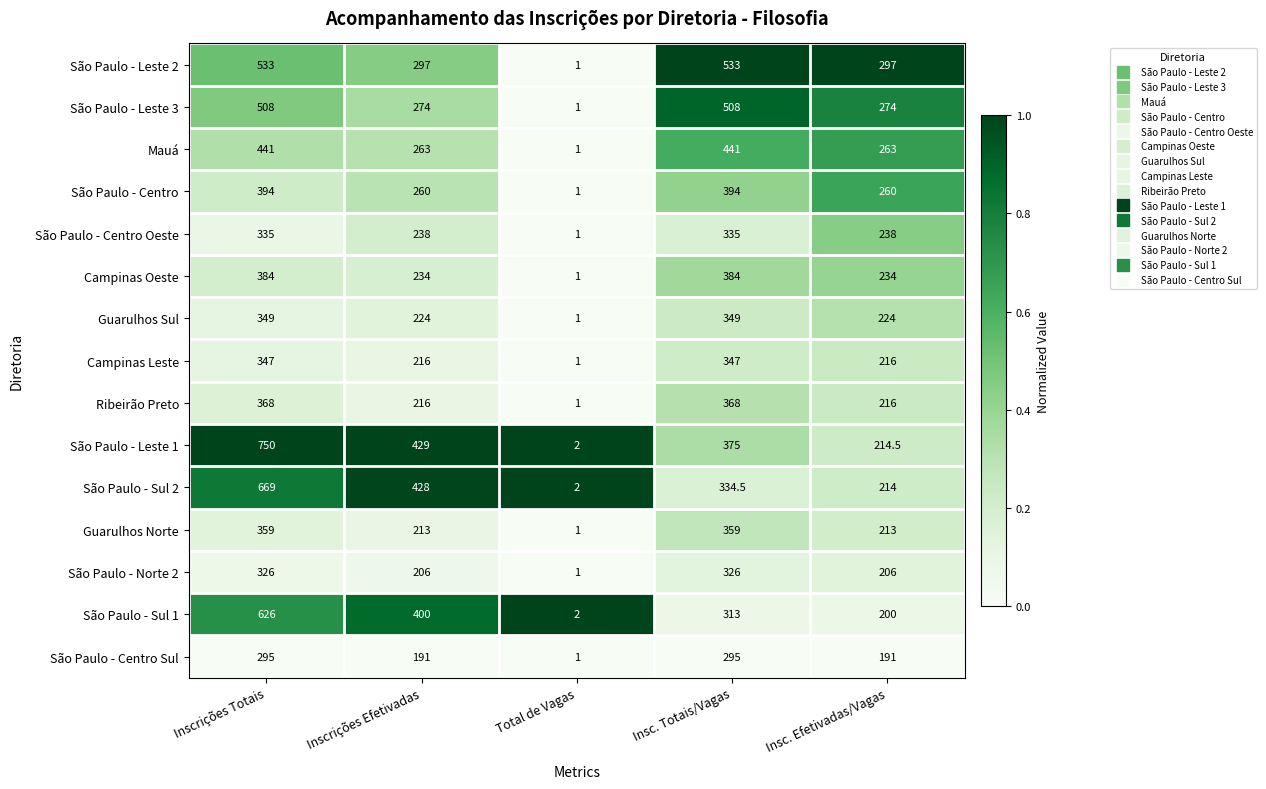

What is the spread (max minus min) of values at Inscrições Efetivadas?

238.0